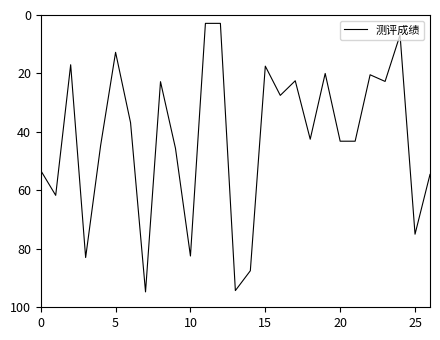

What is the smallest value displayed?

2.9